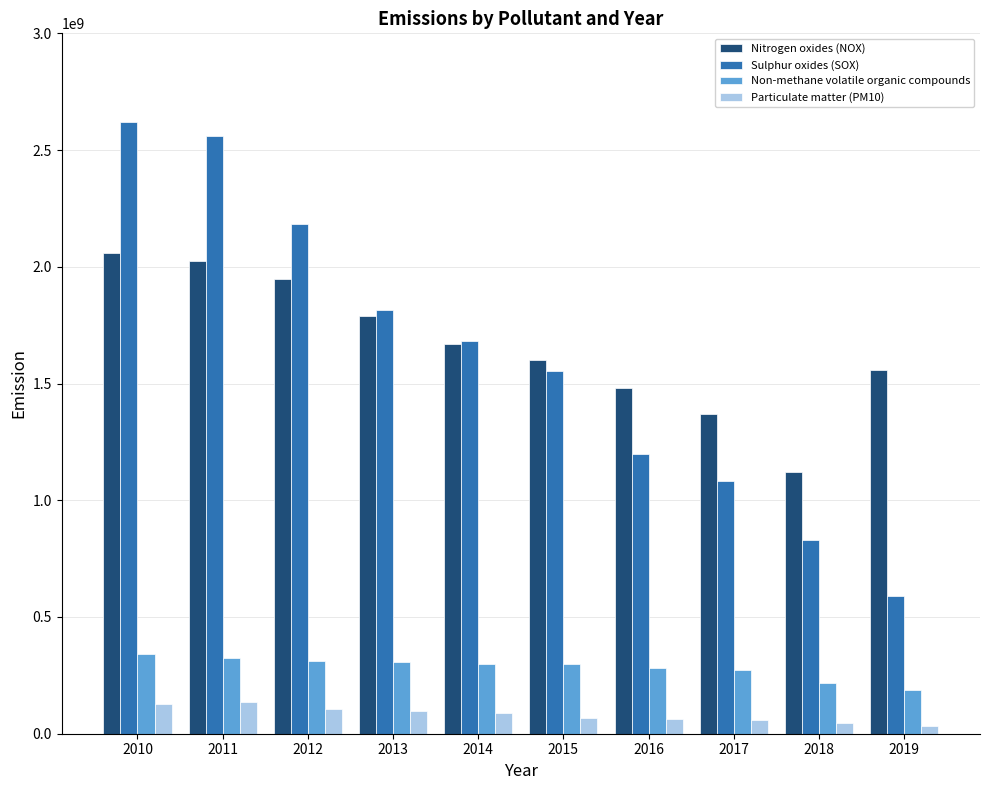

Where is Sulphur oxides (SOX) nearest to the value 1604598080?

2015